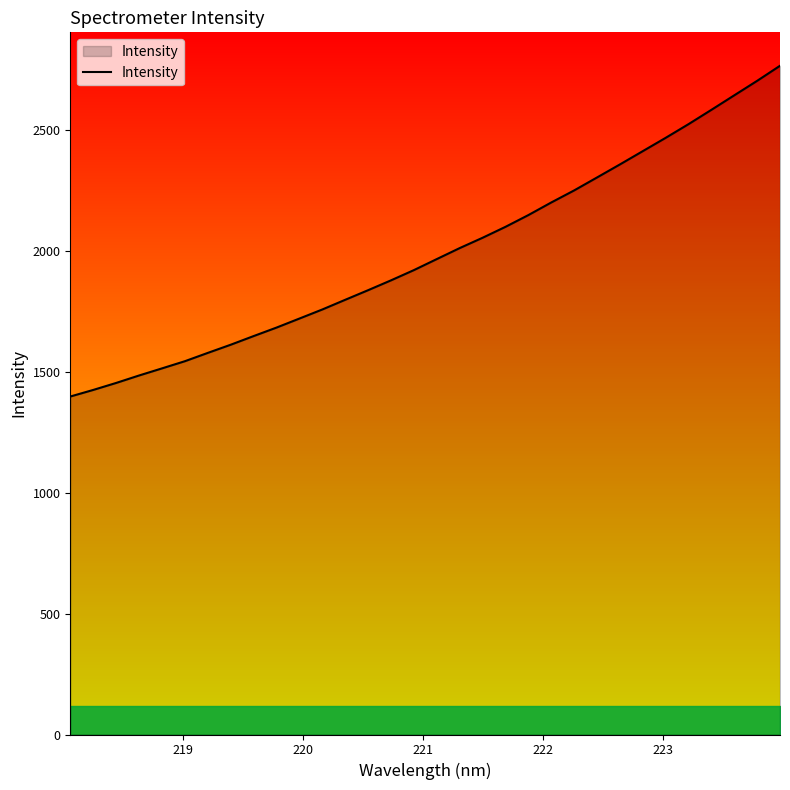

What is the difference between the maximum and minimum values?

1366.8